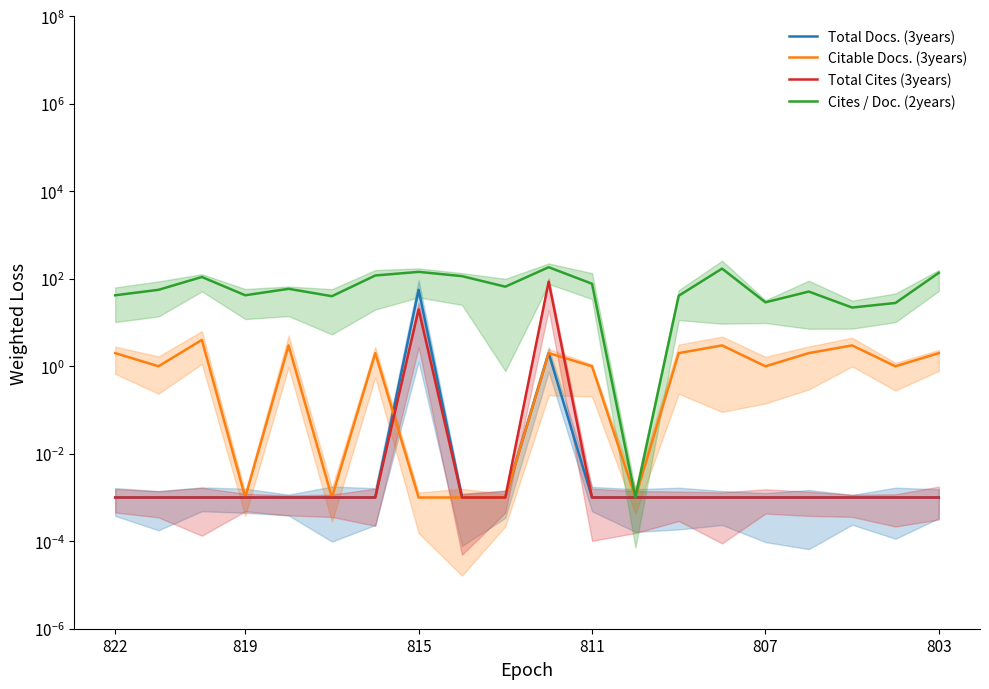

In Cites / Doc. (2years), how many points are lower than both neighbors (excluding endpoints)?

6